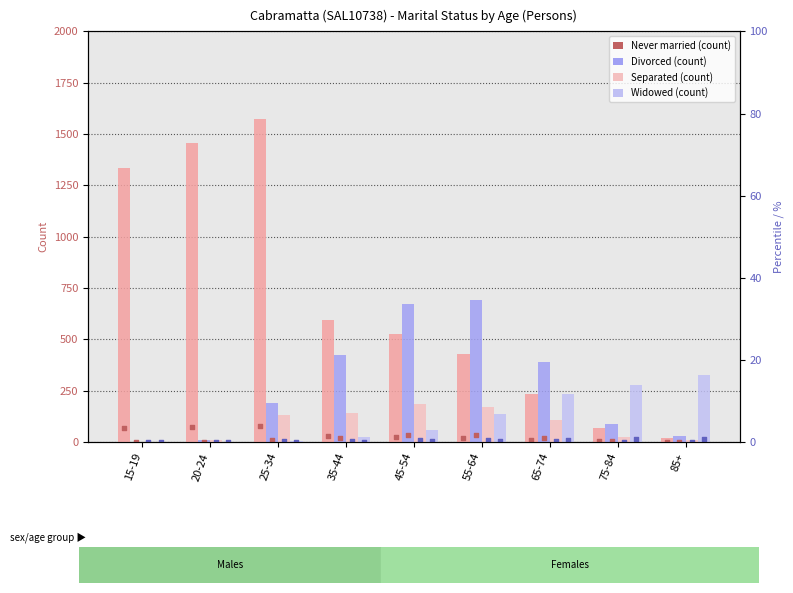

Which series has the largest Y range (max minus min)?

Never married